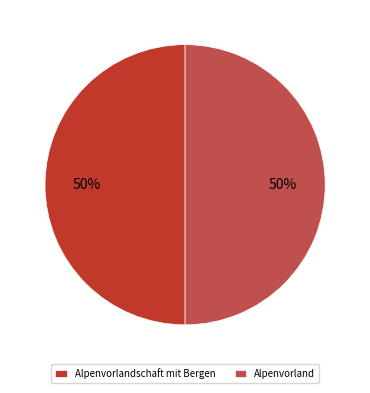

To the nearest percent, what is the average slice percentage?

50%